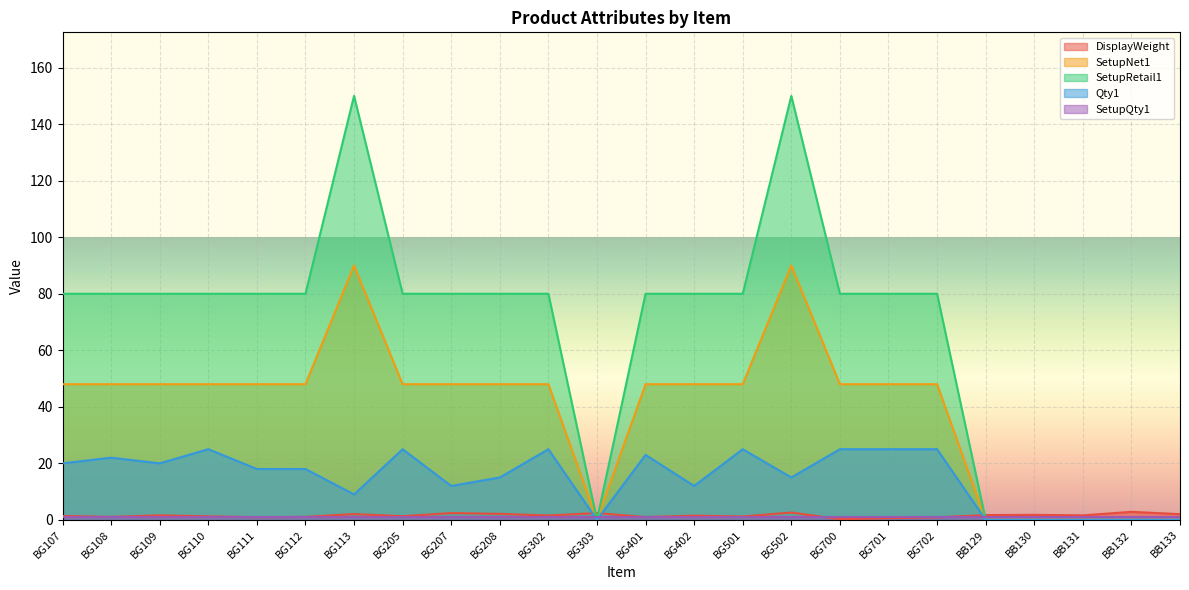

True or false: Qty1 has more than 0 points higher than both neighbors.

True